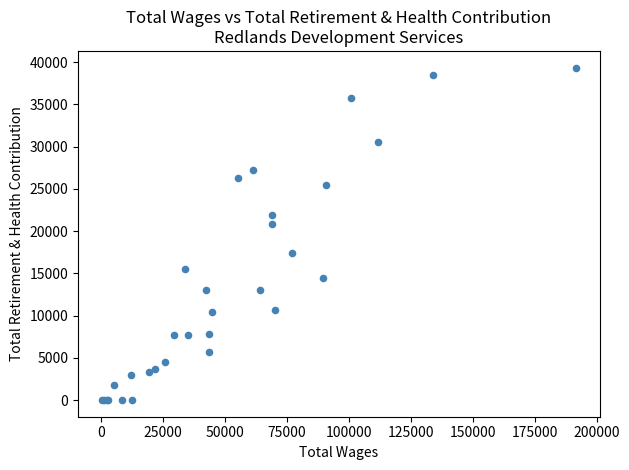

What Y value in the scatter plot is closest to 19671?

20822